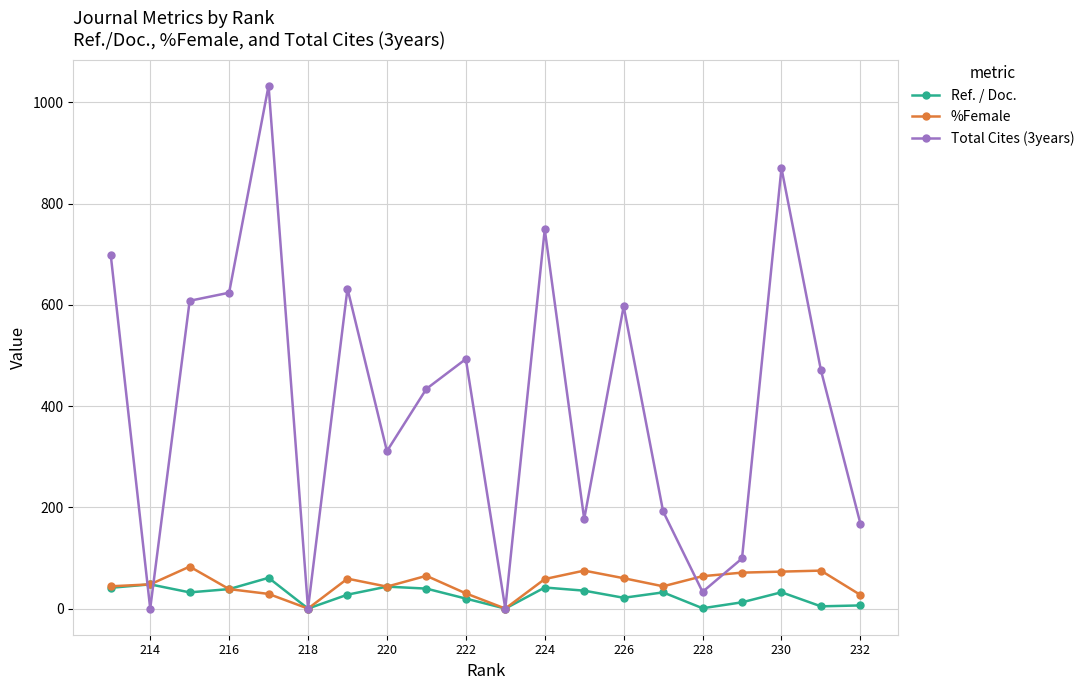

What is the greatest value displayed?

1033.0